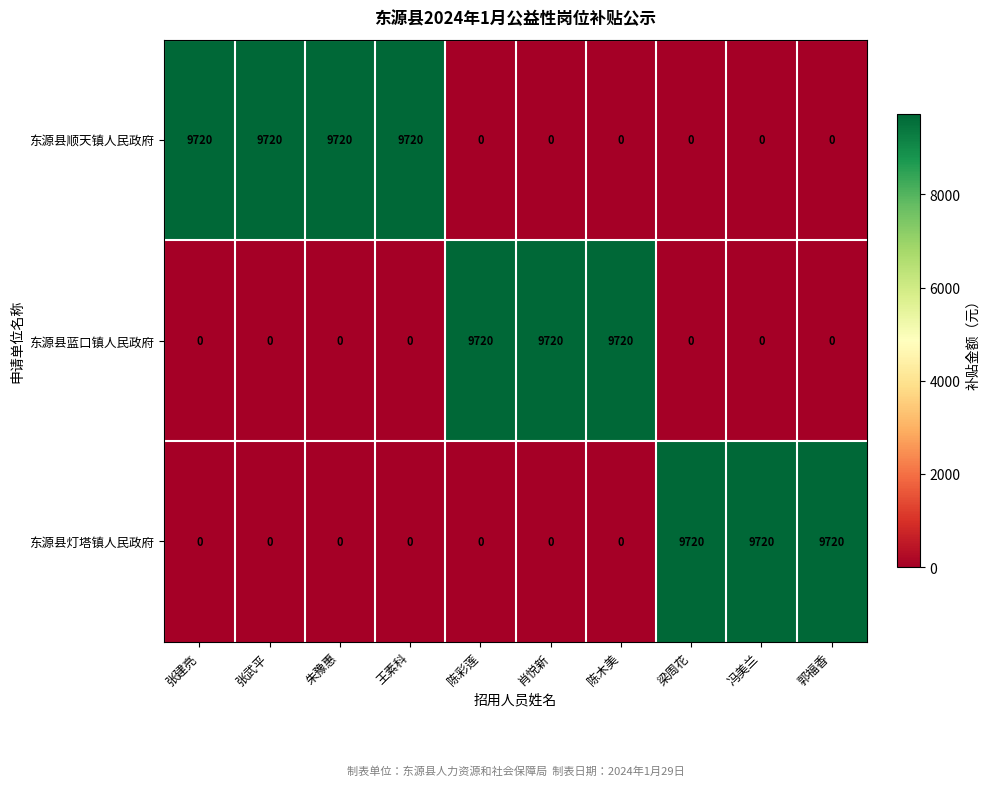

What is the spread (max minus min) of values at 冯美兰?

9720